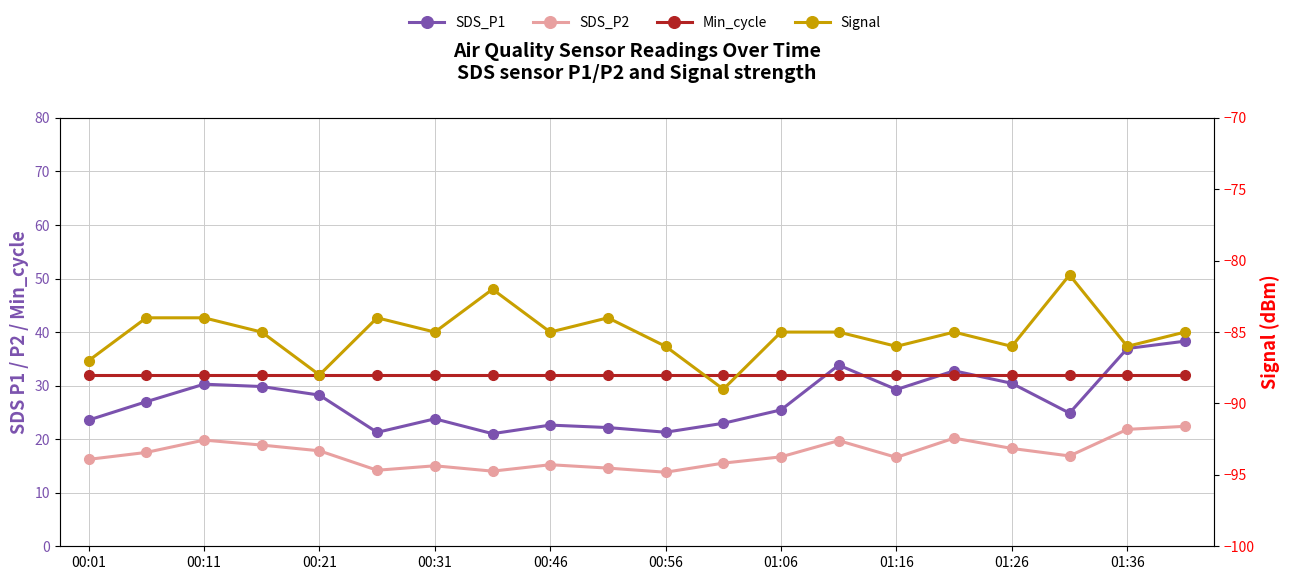

Is it true that Signal equals -141.7 at 00:46?

False